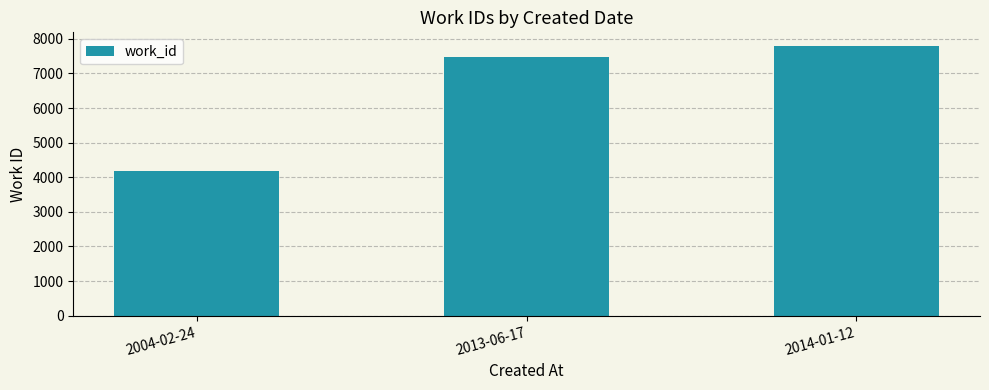

Reading left to right, list all the values displayed in this chart.

4179	7467	7796